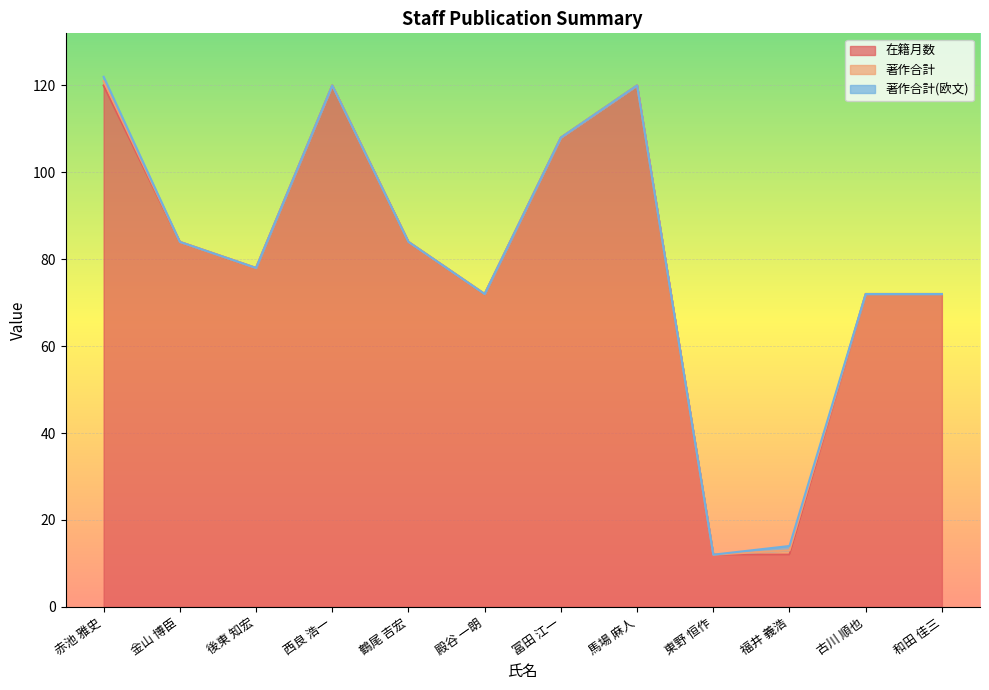

What is the total value across all series at 赤池 雅史?

122